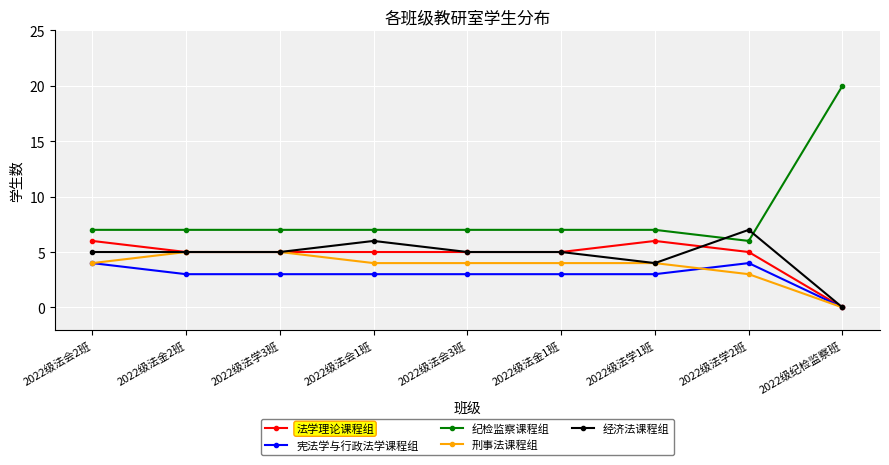

How many times do 纪检监察课程组 and 经济法课程组 cross each other?

2